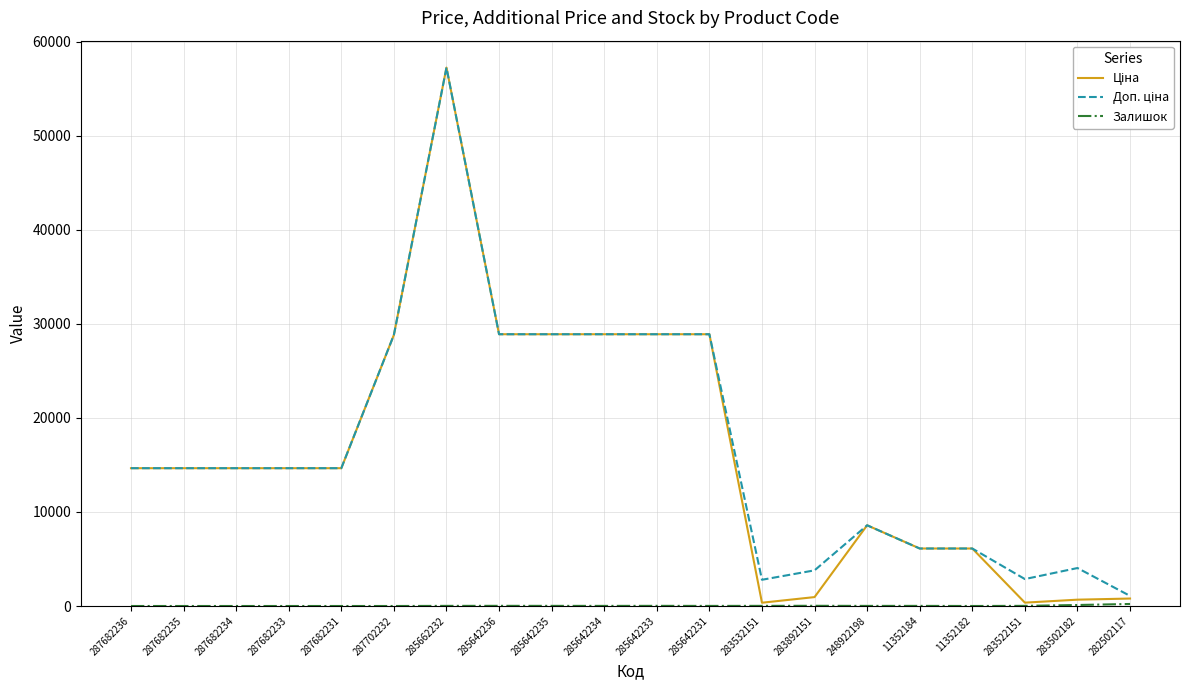

What is the spread (max minus min) of values at 287682235?

14649.6